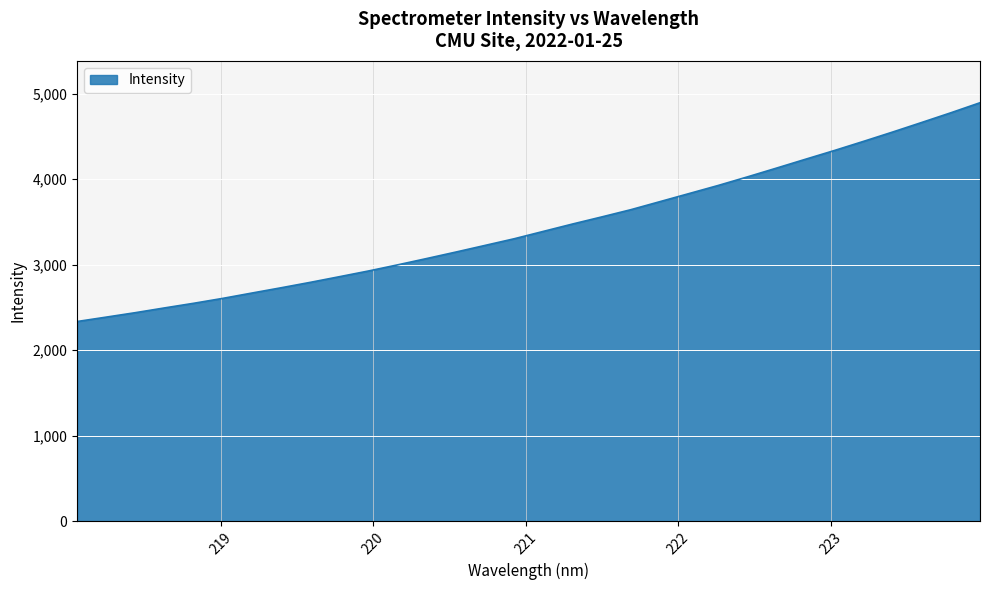

What is the greatest value displayed?

4893.6